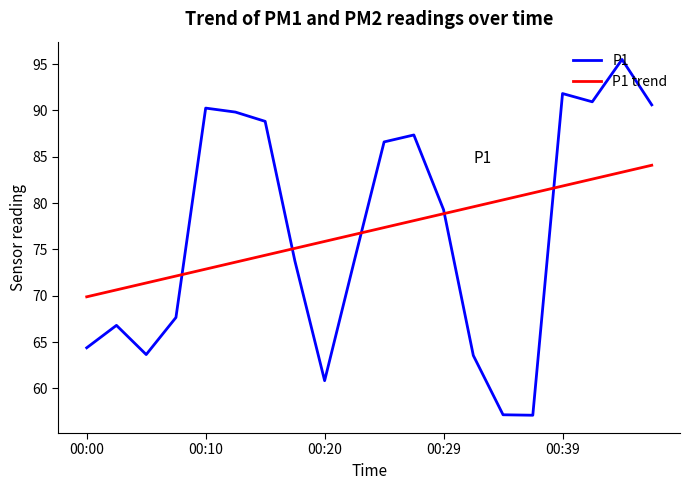

Which series has the largest range (max minus min)?

P1